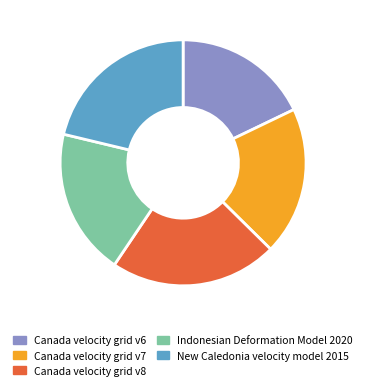

What percentage do Canada velocity grid v6 and Canada velocity grid v8 together represent?

39.9%